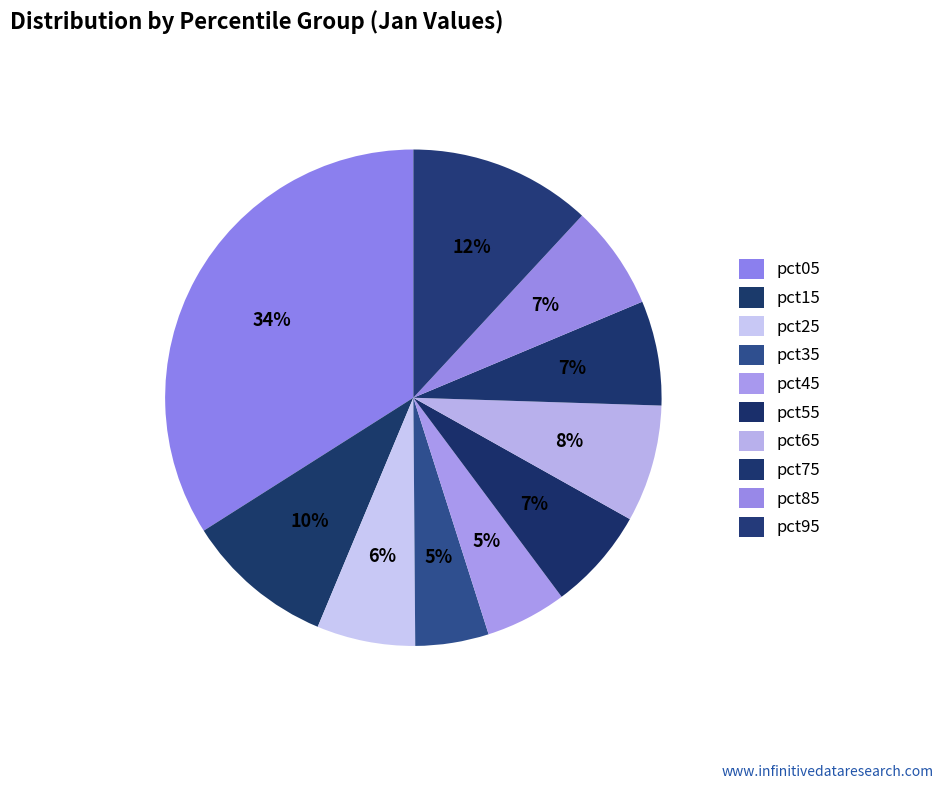

What percentage do pct55 and pct45 together represent?

12.0%